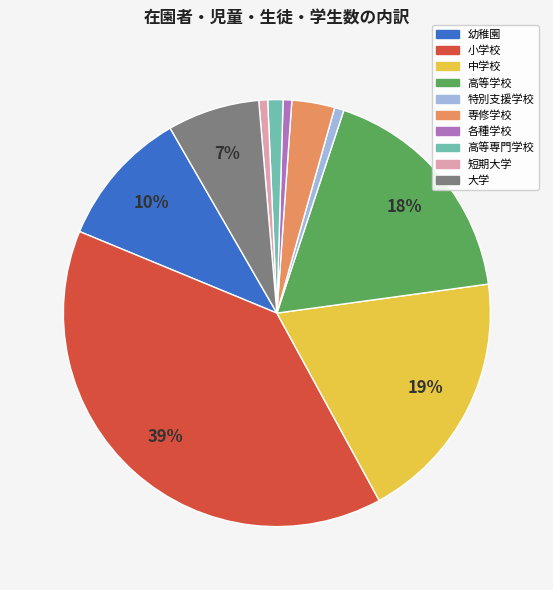

Do 中学校 and 各種学校 together represent more than half of the pie?

No